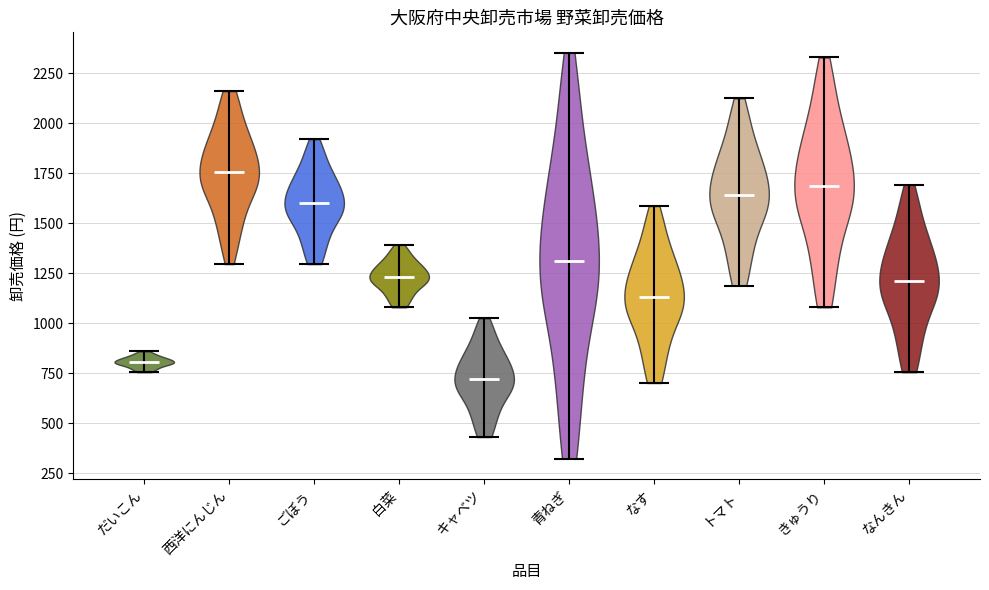

Reading left to right, read every violin against the y-axis: where its median line is, and the lowest and highest points it reaches. The values are not printed on the chart, so give them approximately, as read against the axis.

だいこん: median line 800, lowest point 750, highest point 850
西洋にんじん: median line 1750, lowest point 1300, highest point 2150
ごぼう: median line 1600, lowest point 1300, highest point 1900
白菜: median line 1250, lowest point 1100, highest point 1400
キャベツ: median line 700, lowest point 450, highest point 1050
青ねぎ: median line 1300, lowest point 300, highest point 2350
なす: median line 1150, lowest point 700, highest point 1600
トマト: median line 1650, lowest point 1200, highest point 2100
きゅうり: median line 1700, lowest point 1100, highest point 2350
なんきん: median line 1200, lowest point 750, highest point 1700